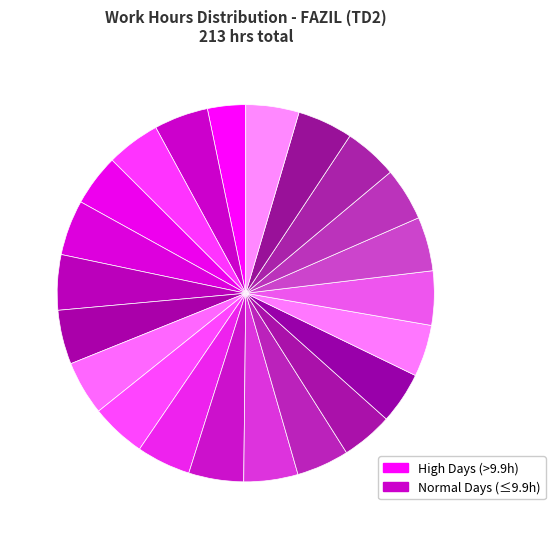

How many slices are in this pie chart?

22